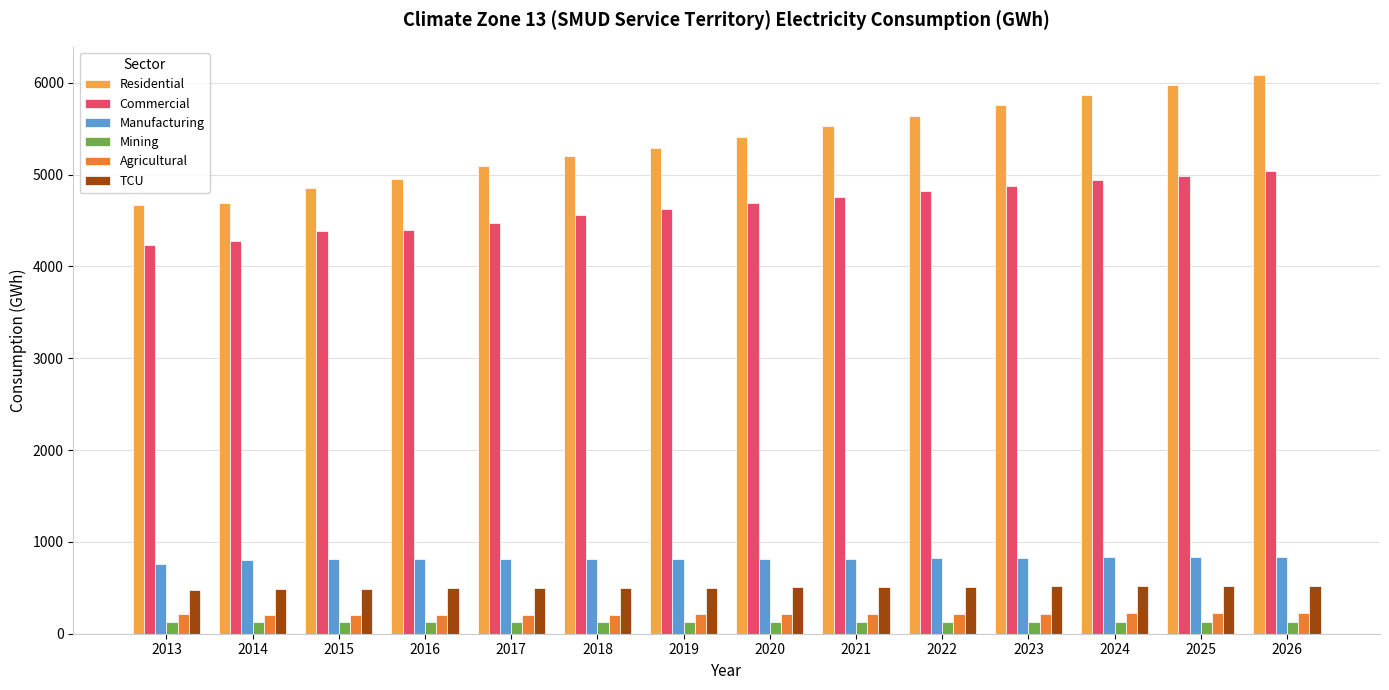

What is the average value of the Residential series?

5356.2